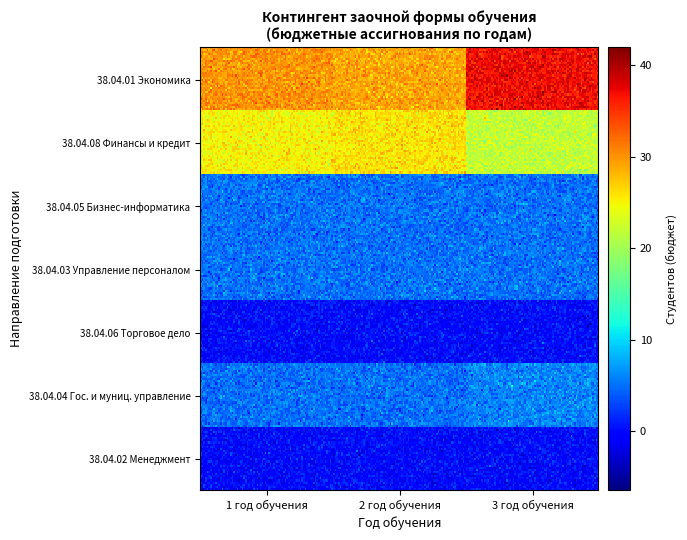

Reading right to left, transcribe all the data shown in this chart.

38.04.01 Экономика: 3 год обучения=37	2 год обучения=29	1 год обучения=30
38.04.08 Финансы и кредит: 3 год обучения=22	2 год обучения=26	1 год обучения=25
38.04.05 Бизнес-информатика: 3 год обучения=5	2 год обучения=5	1 год обучения=5
38.04.03 Управление персоналом: 3 год обучения=5	2 год обучения=5	1 год обучения=5
38.04.06 Торговое дело: 3 год обучения=0	2 год обучения=0	1 год обучения=0
38.04.04 Гос. и муниц. управление: 3 год обучения=6	2 год обучения=5	1 год обучения=5
38.04.02 Менеджмент: 3 год обучения=0	2 год обучения=0	1 год обучения=0